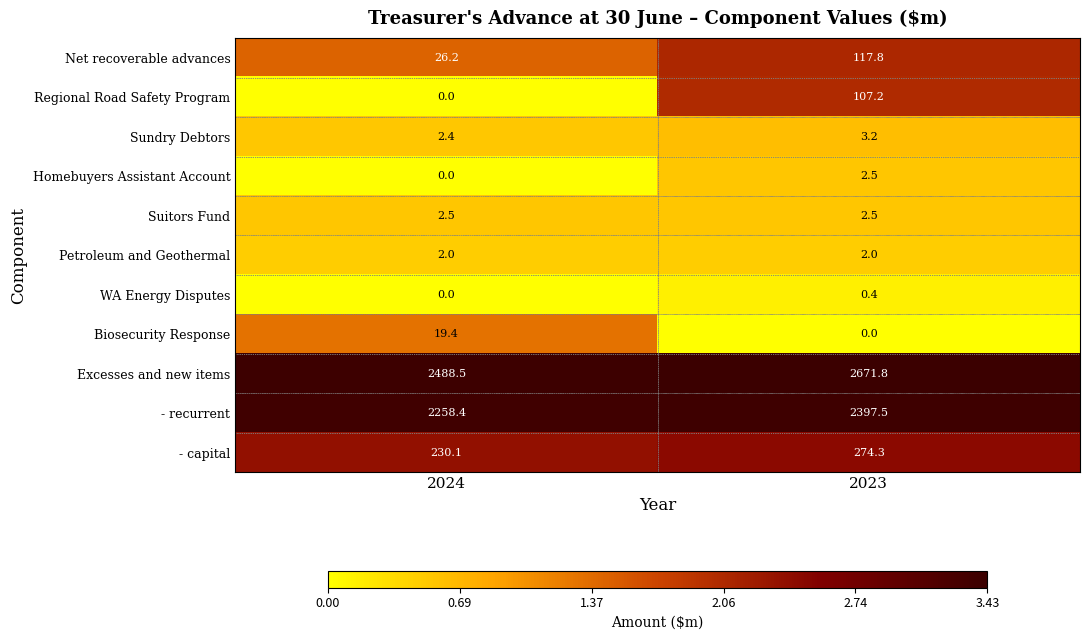

Which series has the largest range (max minus min)?

Excesses and new items